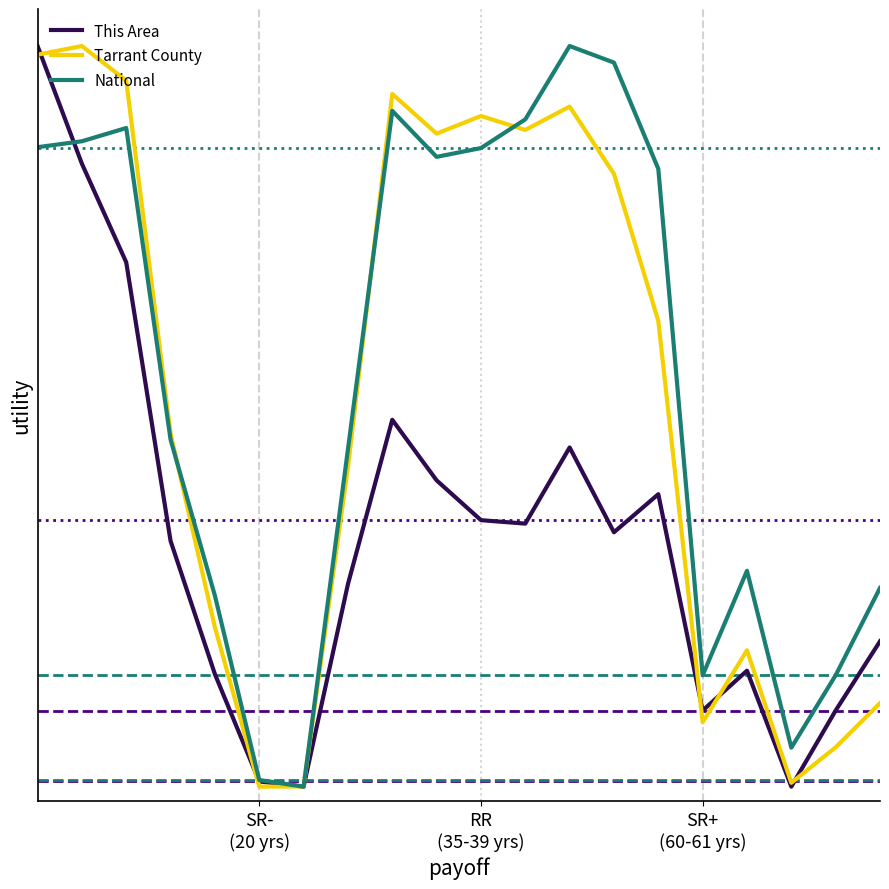

Does the chart have visible grid lines?

No